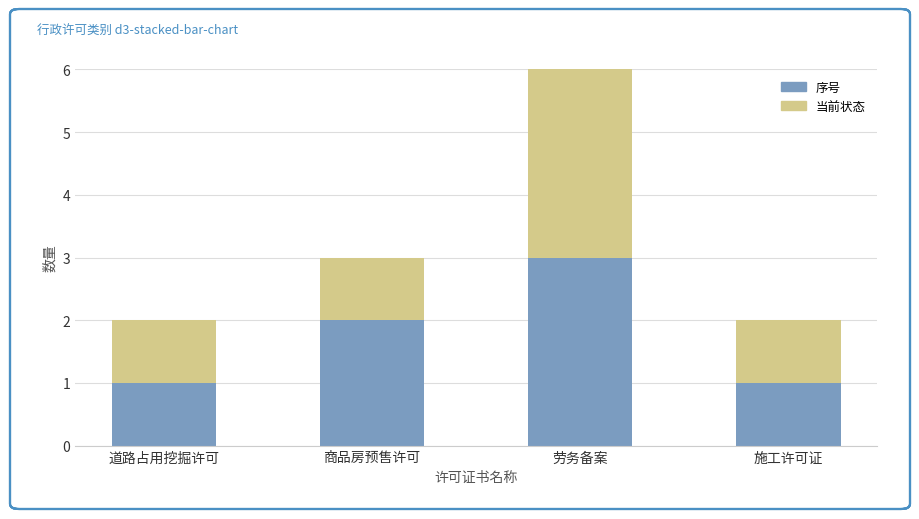

The 序号 series shows 1 at 道路占用挖掘许可. True or false?

True